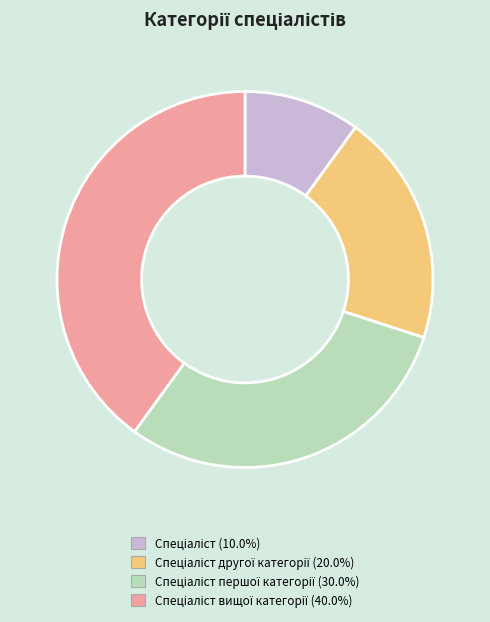

Is there any slice that represents more than half of the pie?

No